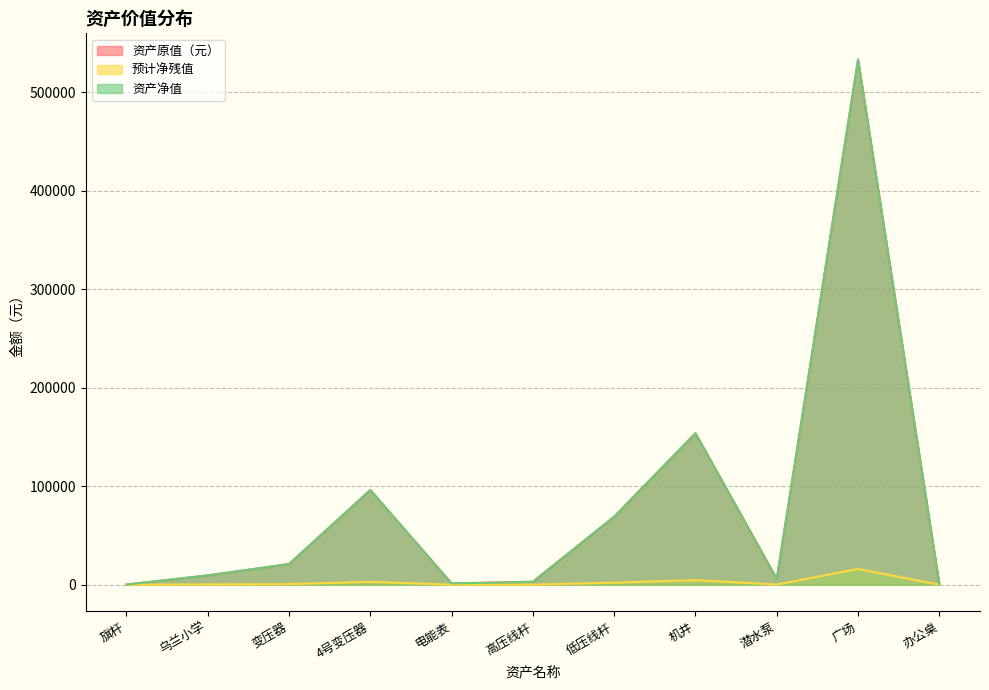

At which label does 预计净残值 first exceed 283?

乌兰小学